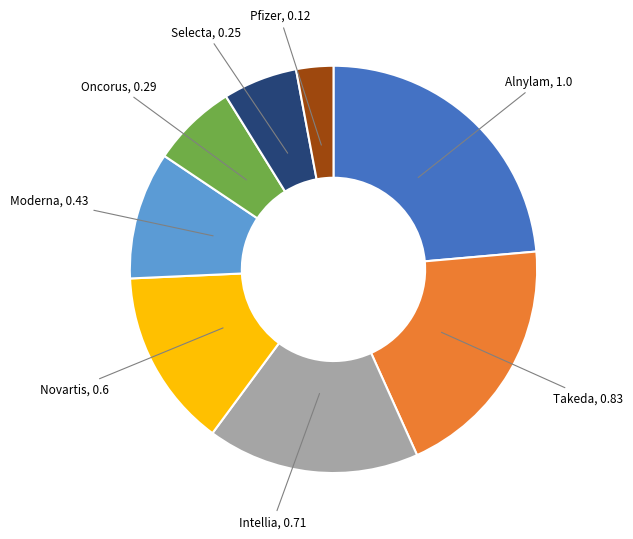

Is there a majority slice in this chart?

No